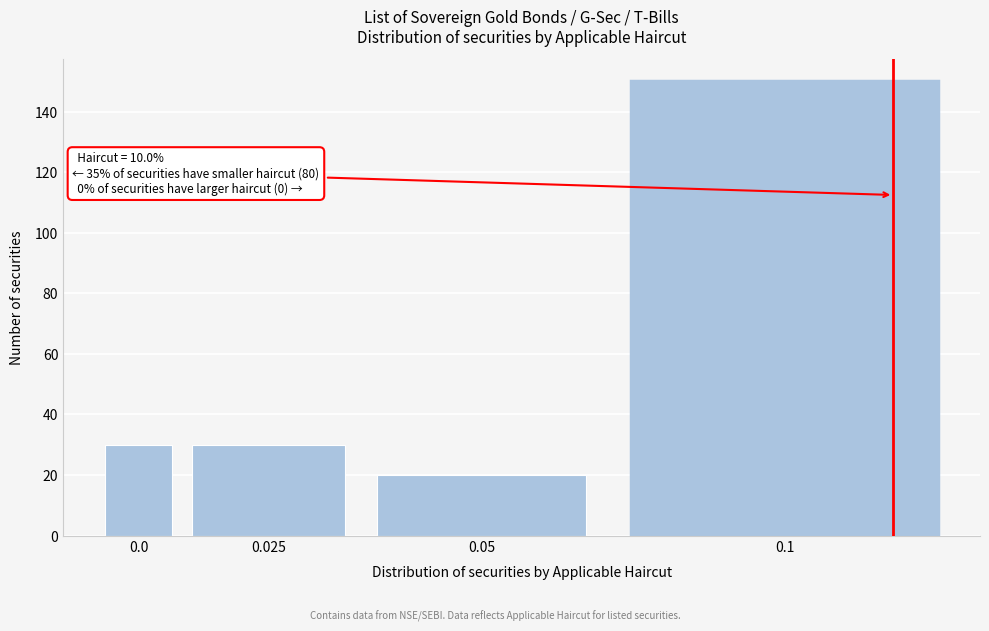

Reading left to right, transcribe all the data shown in this chart.

0.0=30	0.025=30	0.05=20	0.1=150